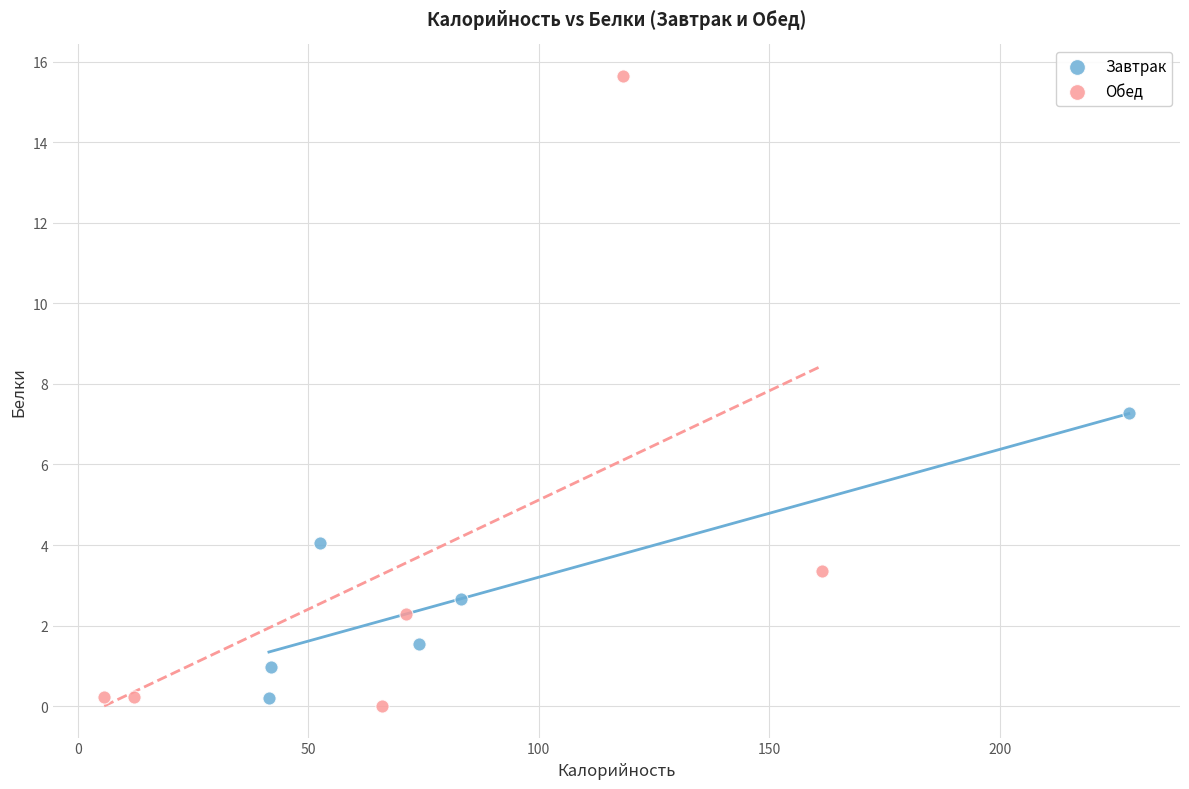

Which series has the largest Y range (max minus min)?

Обед